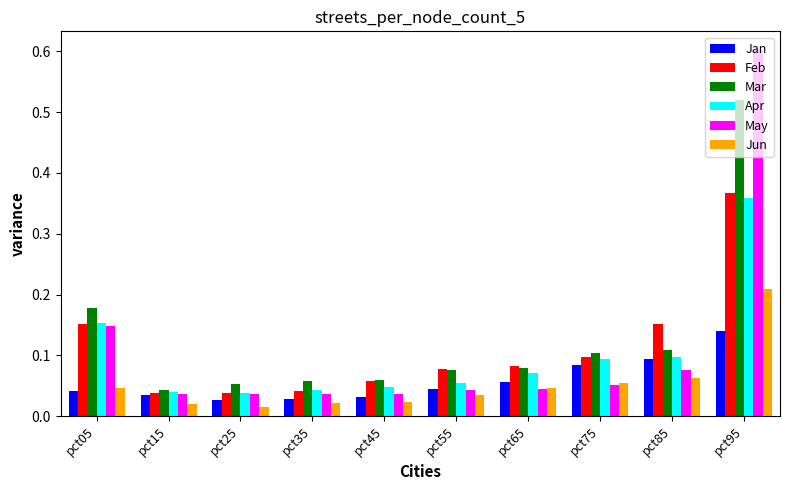

What are all the series names shown in the legend?

Jan, Feb, Mar, Apr, May, Jun